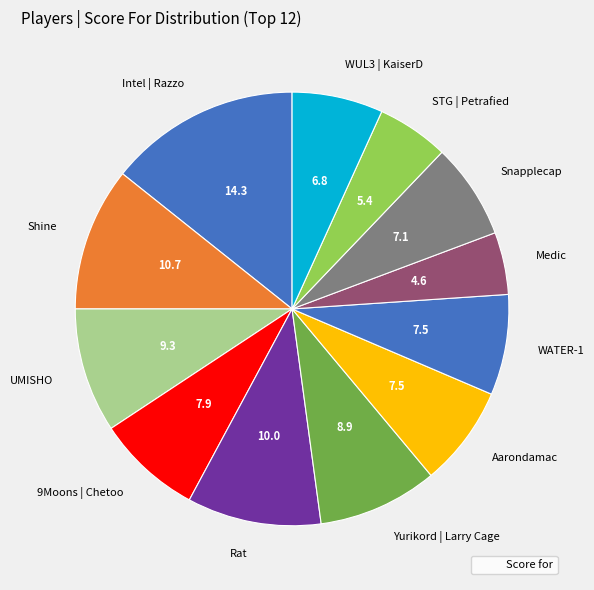

Does any single category account for the majority?

No